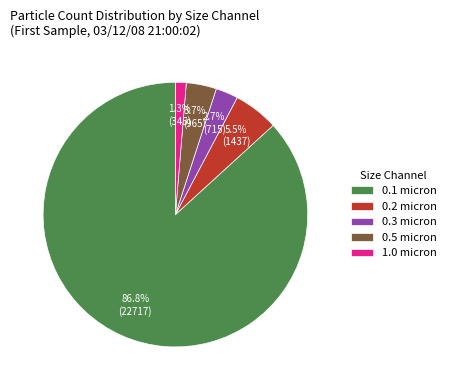

Does 0.1 micron account for over 50% of the chart?

Yes